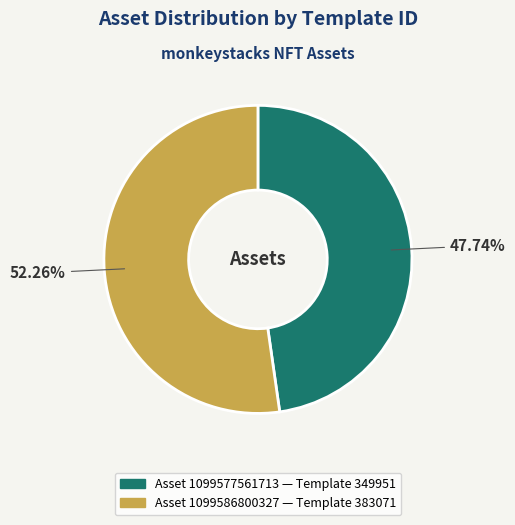

Is there a majority slice in this chart?

Yes